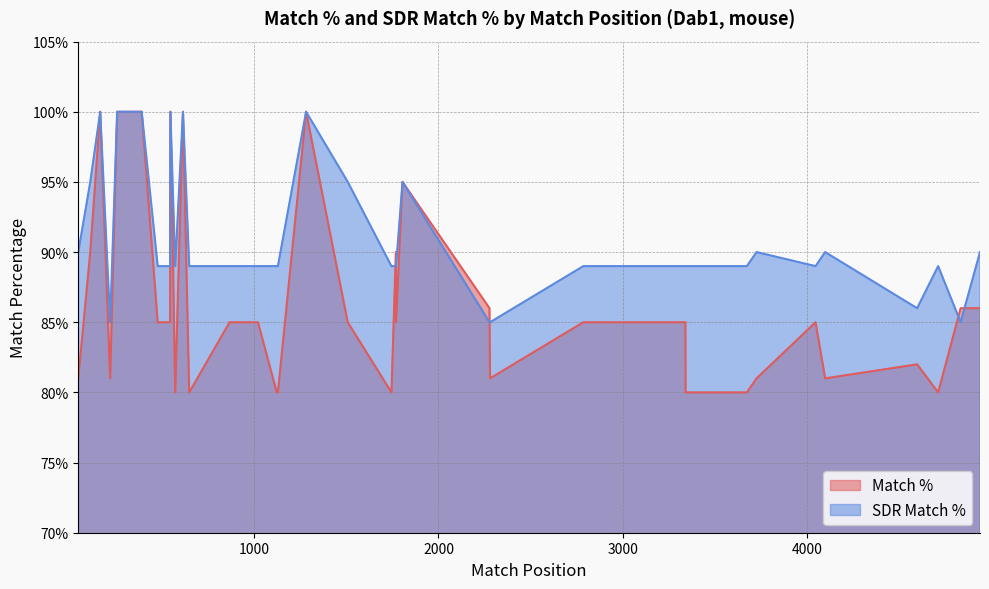

What is the value of the SDR Match % point at the 15th from the left?

90